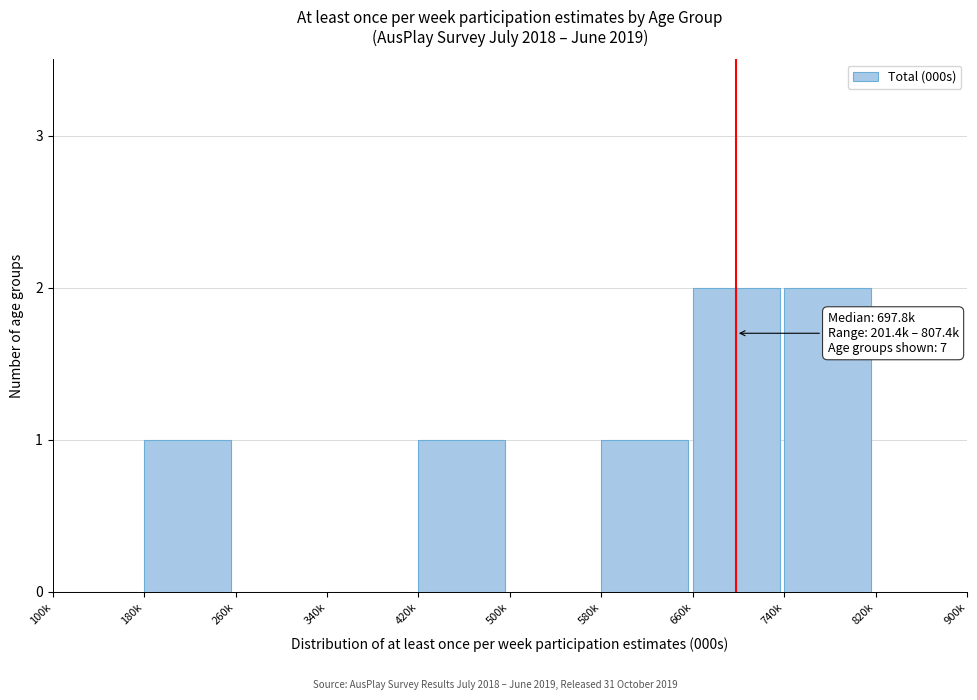

Reading right to left, transcribe all the data shown in this chart.

820k=0	740k=2	660k=2	580k=1	500k=0	420k=1	340k=0	260k=0	180k=1	100k=0